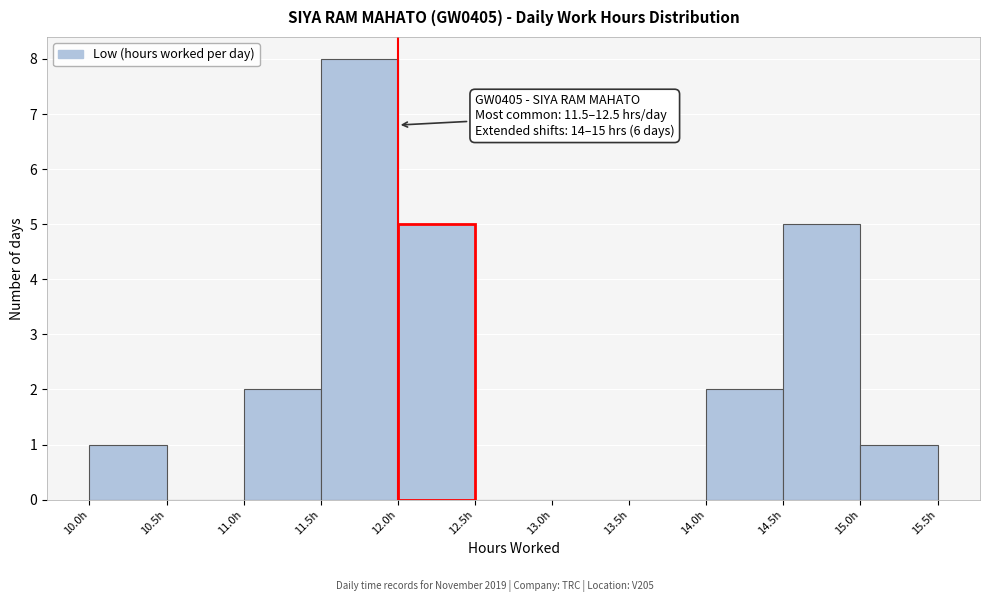

Which range on the x-axis has the tallest bar?

11.5 to 12.0